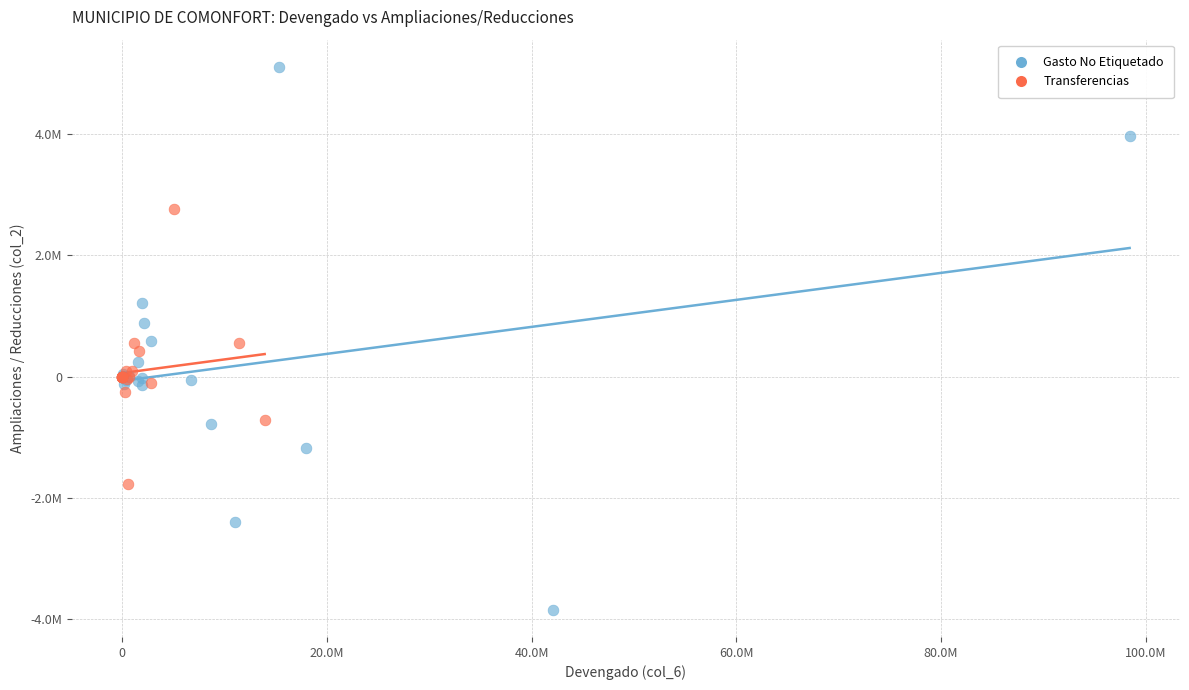

What are all the series names shown in the legend?

Gasto No Etiquetado, Transferencias